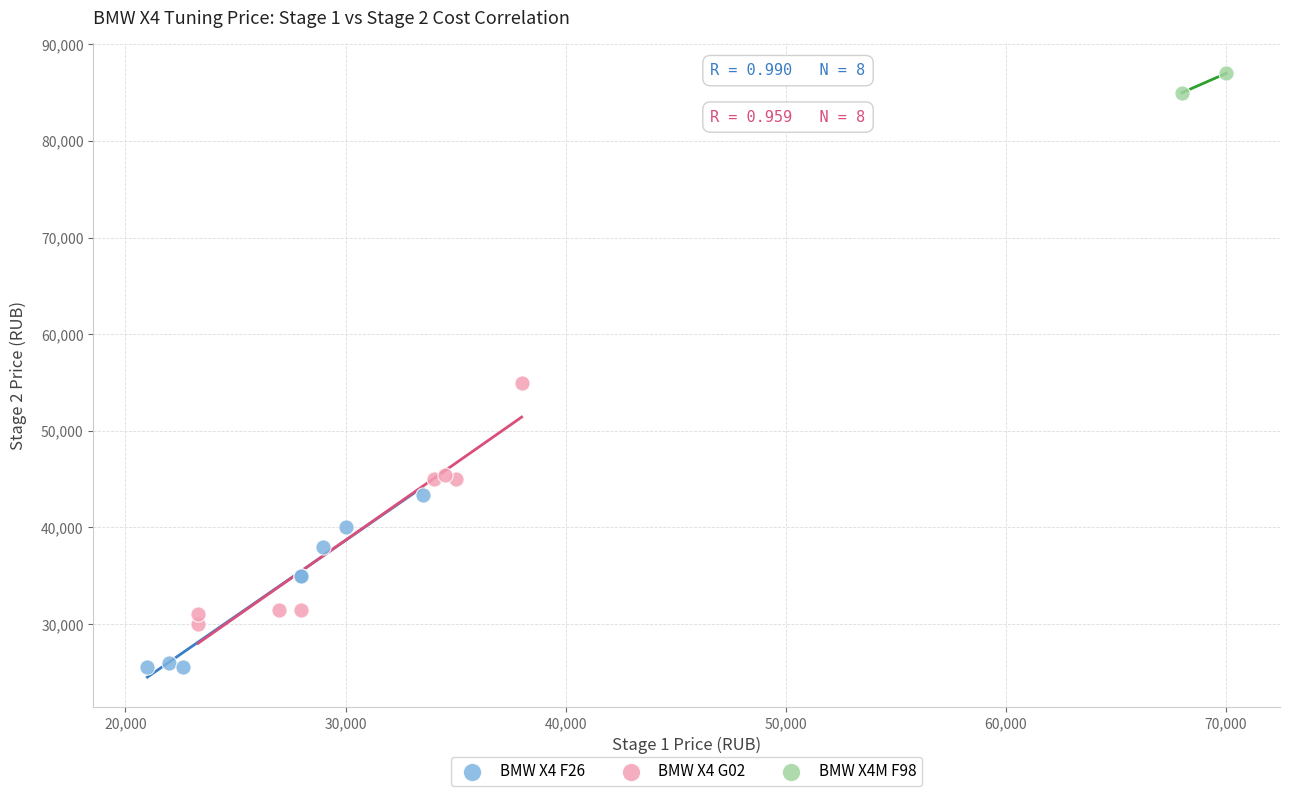

Which series reaches the minimum Y coordinate?

BMW X4 F26